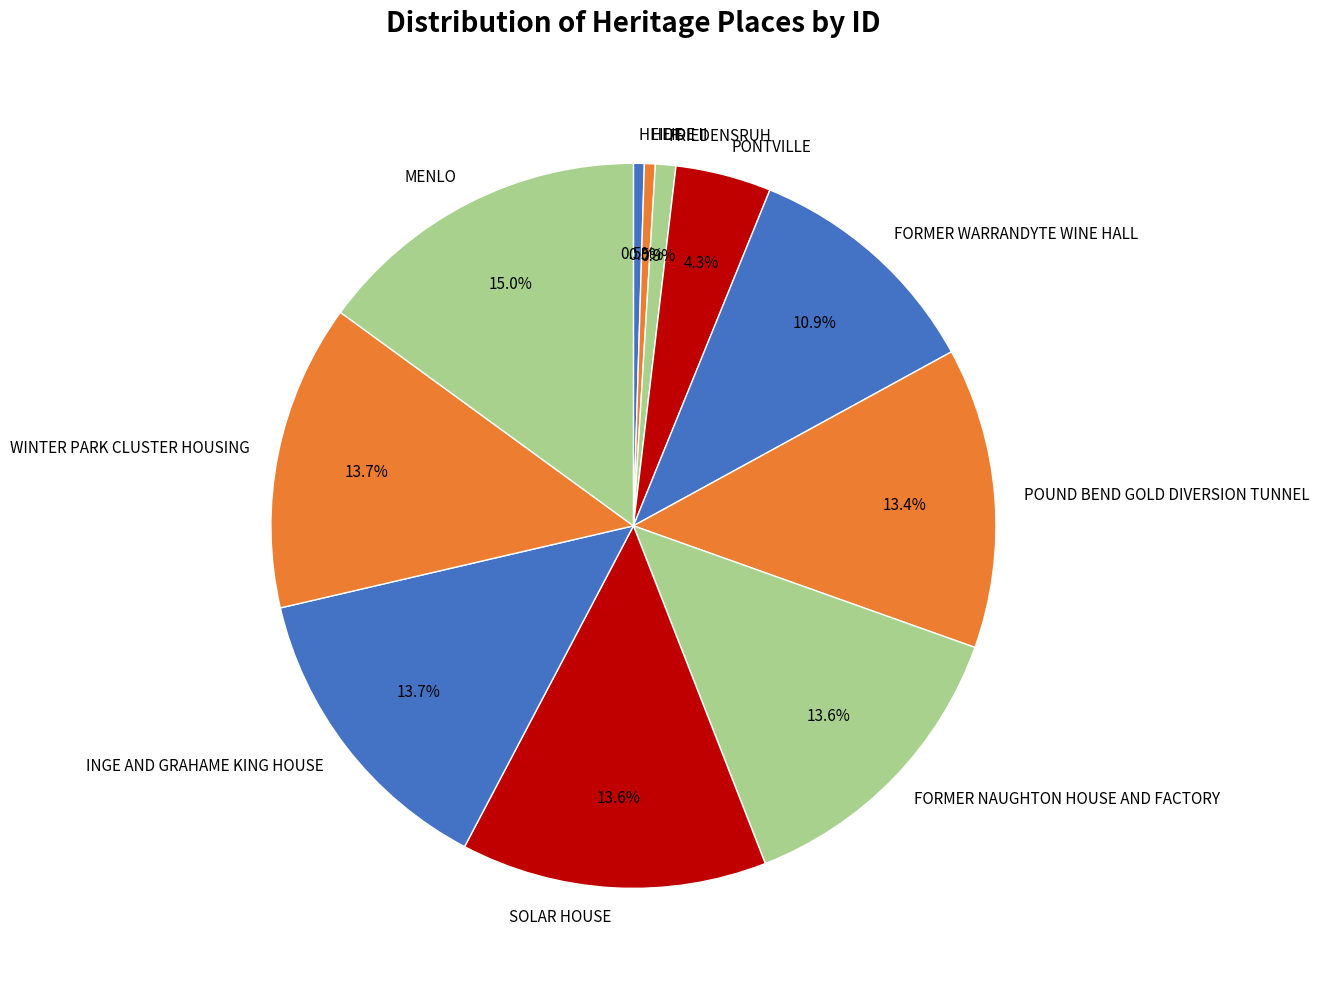

Which category has the biggest portion of the pie?

MENLO